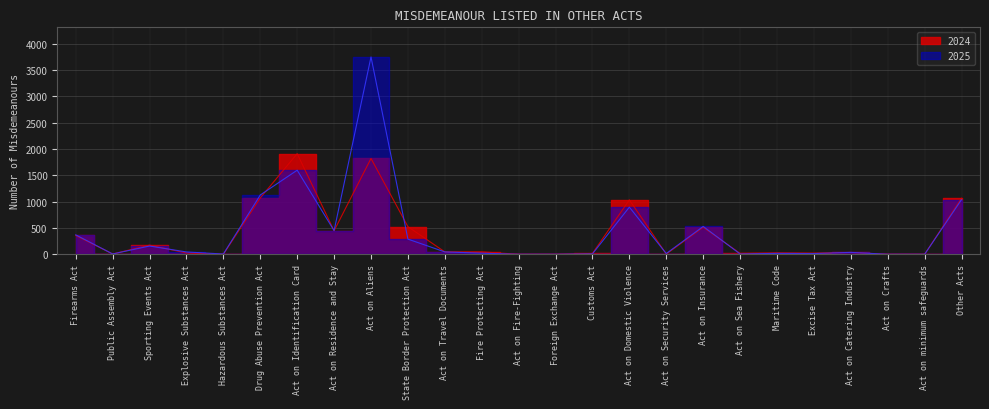

What is the difference between the 2024 values at Act on Fire-Fighting and Act on Identification Card?

1912